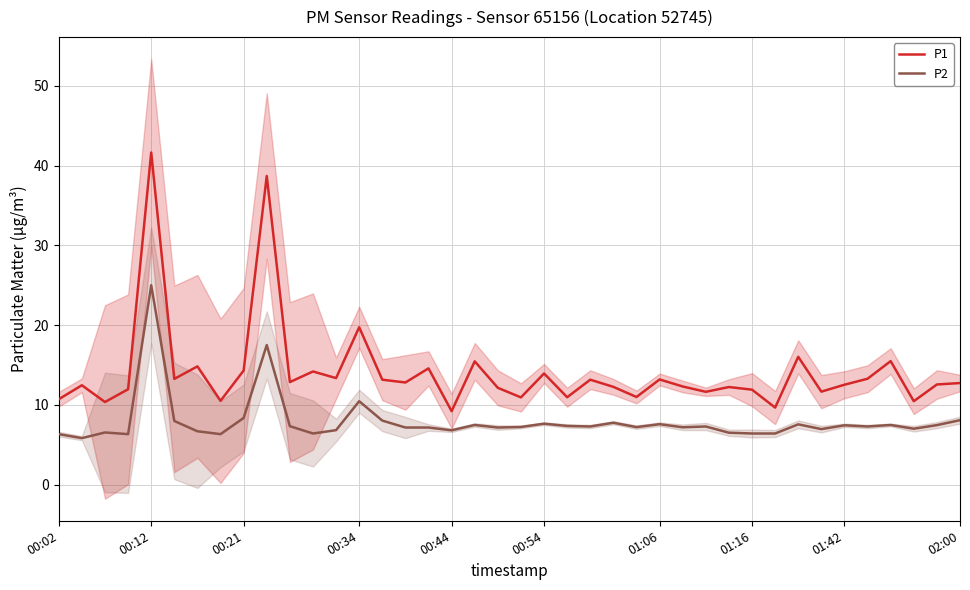

True or false: P1 and P2 intersect in this chart.

False